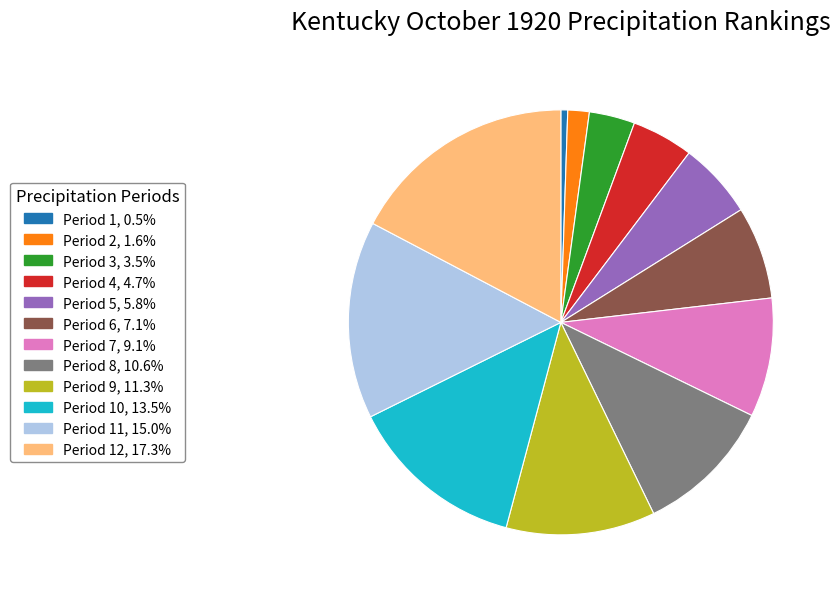

Does any single category account for the majority?

No